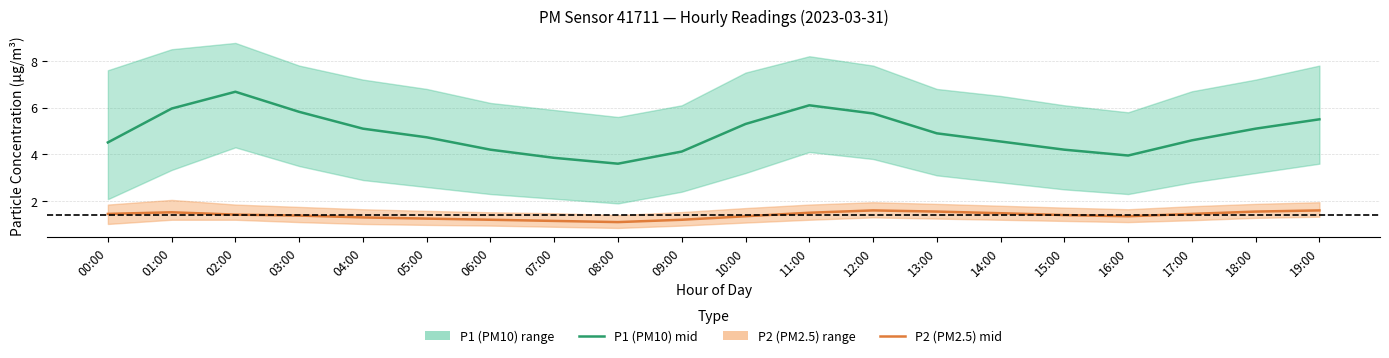

Between 16:00 and 00:00, which is larger?

00:00